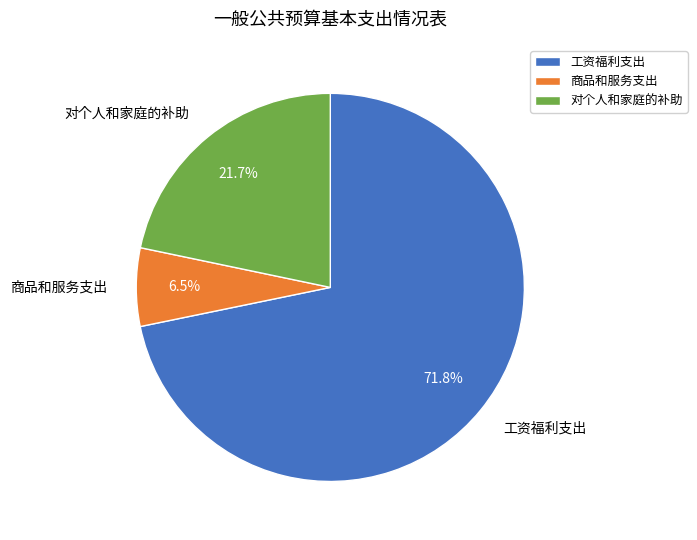

Between 商品和服务支出 and 对个人和家庭的补助, which is larger?

对个人和家庭的补助